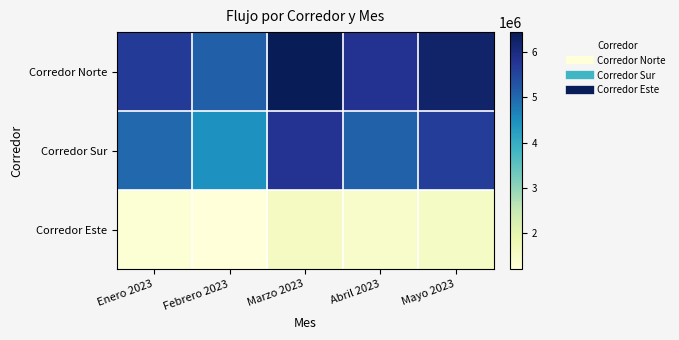

Reading left to right, what are all the values shown in this chart?

Corredor Norte: Enero 2023=5666188	Febrero 2023=5094929	Marzo 2023=6439996	Abril 2023=5823671	Mayo 2023=6228564
Corredor Sur: Enero 2023=5007230	Febrero 2023=4465159	Marzo 2023=5790635	Abril 2023=5086656	Mayo 2023=5623068
Corredor Este: Enero 2023=1290635	Febrero 2023=1208237	Marzo 2023=1602754	Abril 2023=1434092	Mayo 2023=1552539